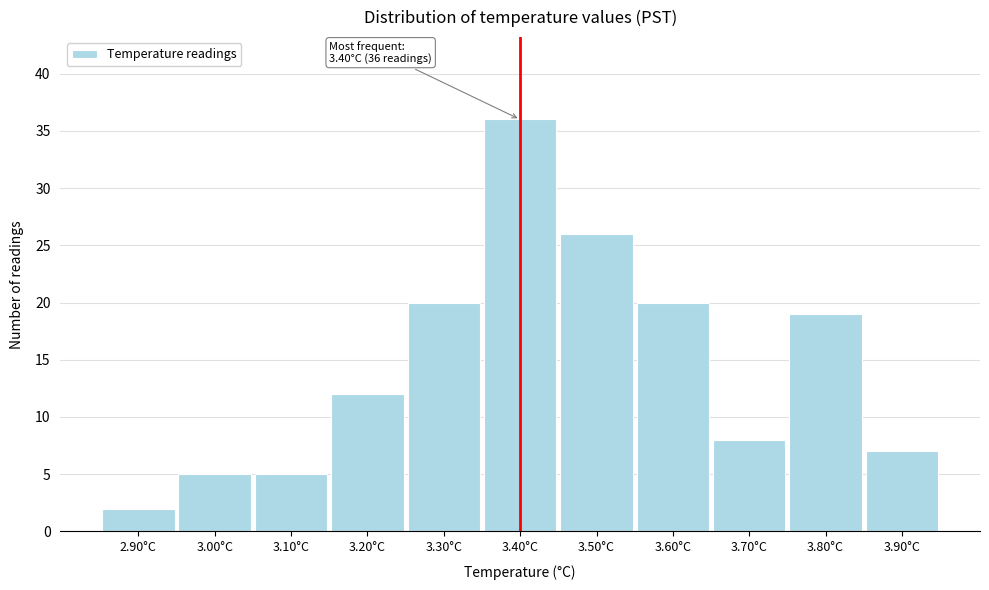

Over which range of the x-axis is the bar tallest?

3.35 to 3.45